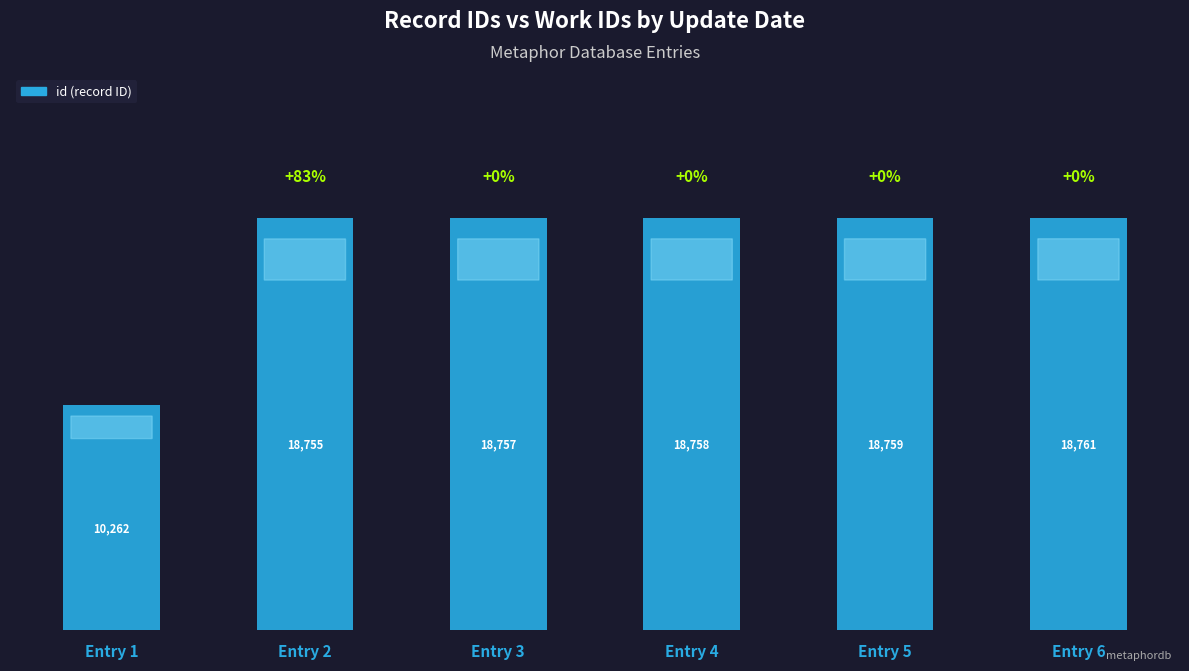

What is the value of the 4th bar from the left?

18758